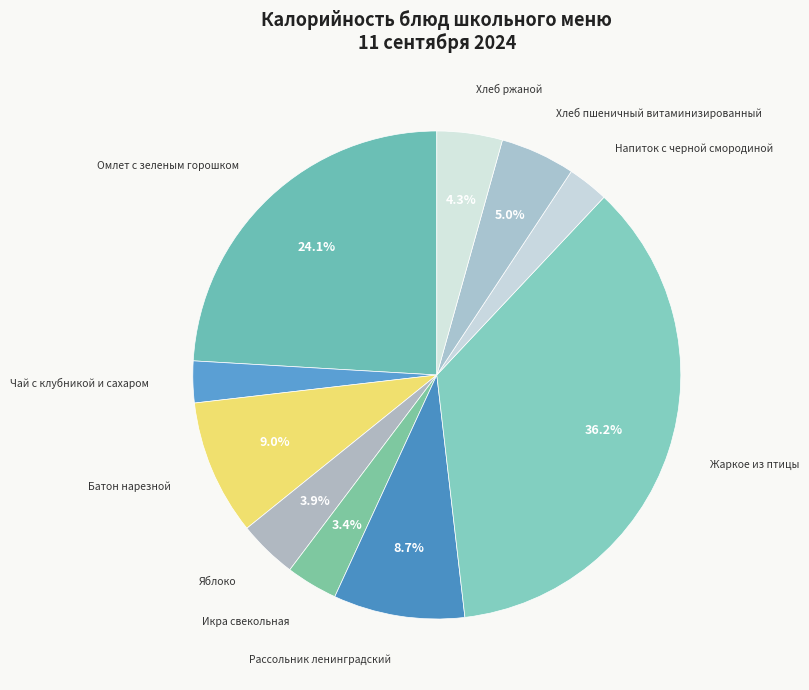

Does Напиток с черной смородиной represent more than half of the total?

No